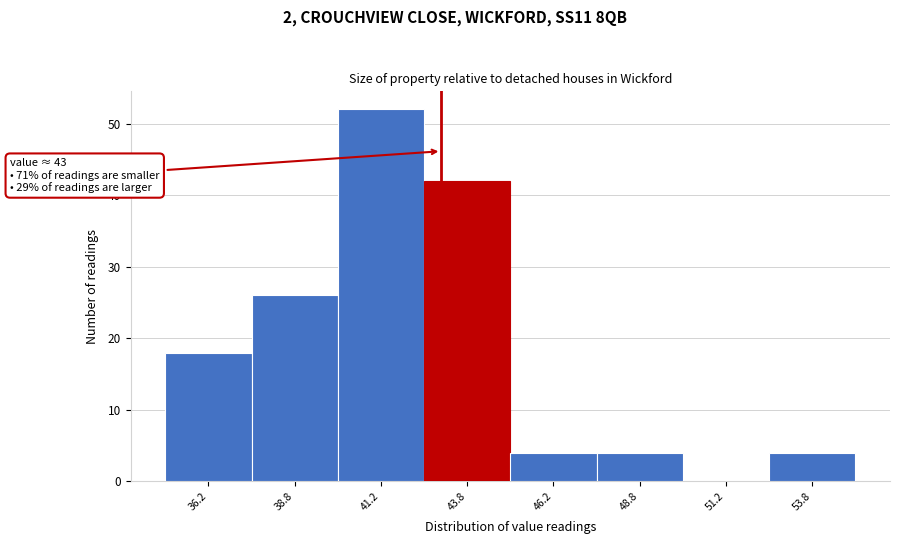

Over which range of the x-axis is the bar tallest?

40.0 to 42.5